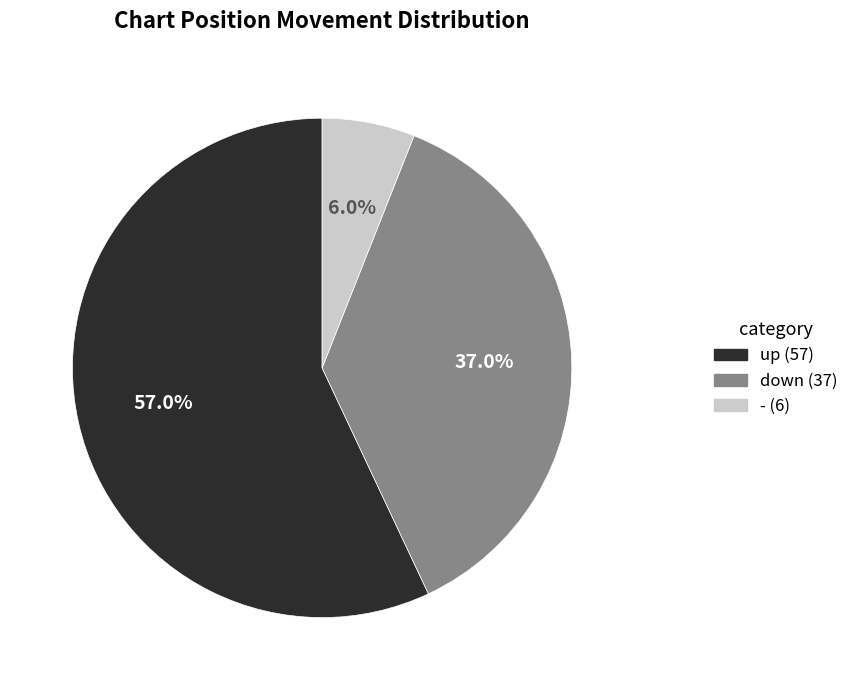

Approximately how many times larger is the value at - compared to up?

0.1